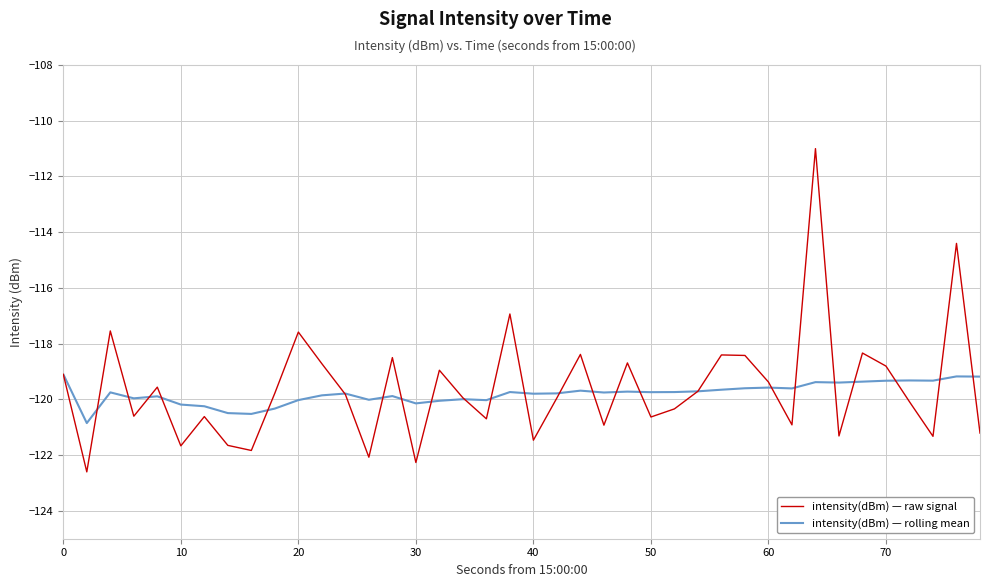

How many lines are shown in the chart?

2